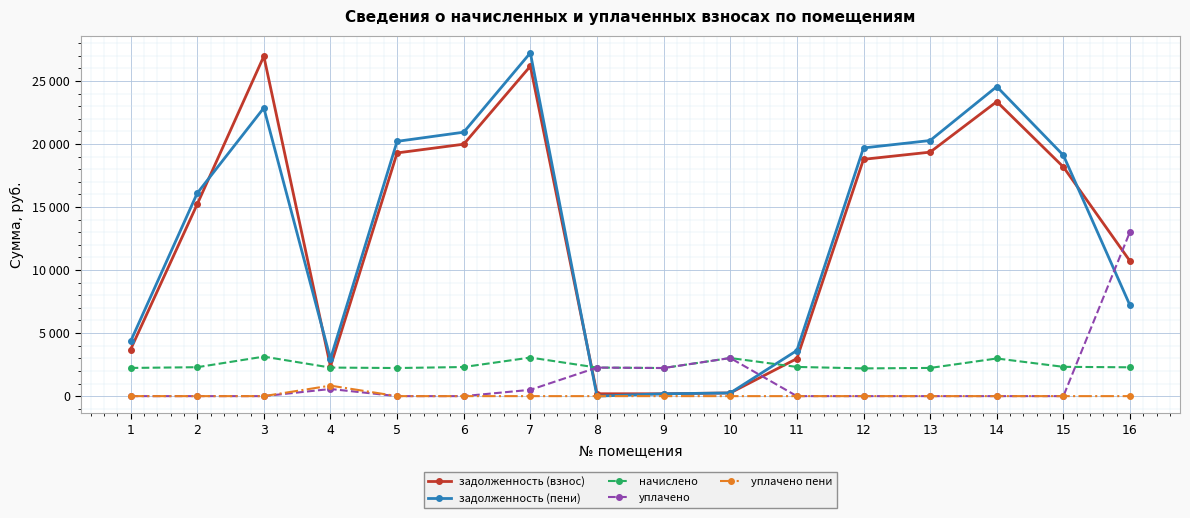

Is this an area chart (filled region under the line)?

No